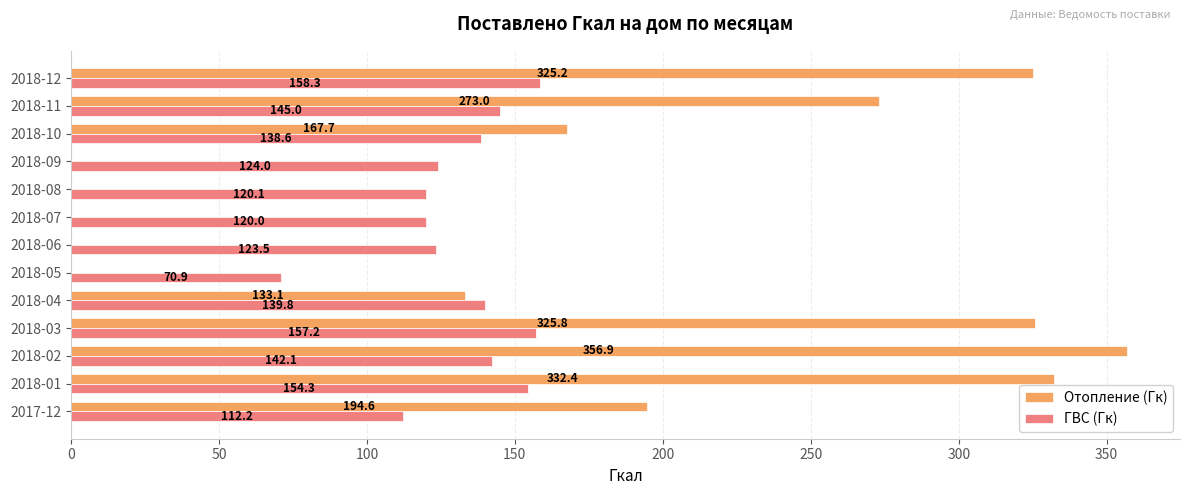

The value of ГВС (Гк) at 2018-05 is 70.9. True or false?

True